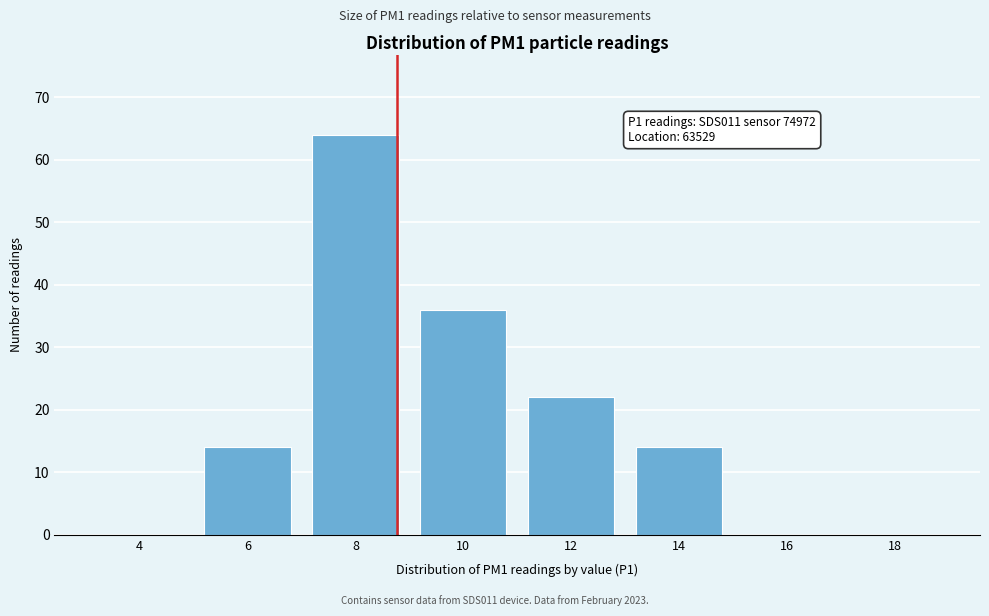

Reading right to left, list all the values displayed in this chart.

18=0	16=0	14=14	12=22	10=36	8=64	6=14	4=0